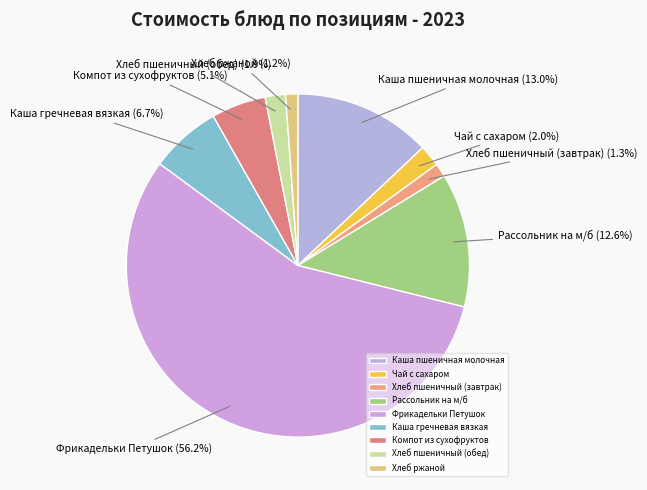

What is the ratio of the value at Хлеб пшеничный (обед) to the value at Каша пшеничная молочная?

0.1